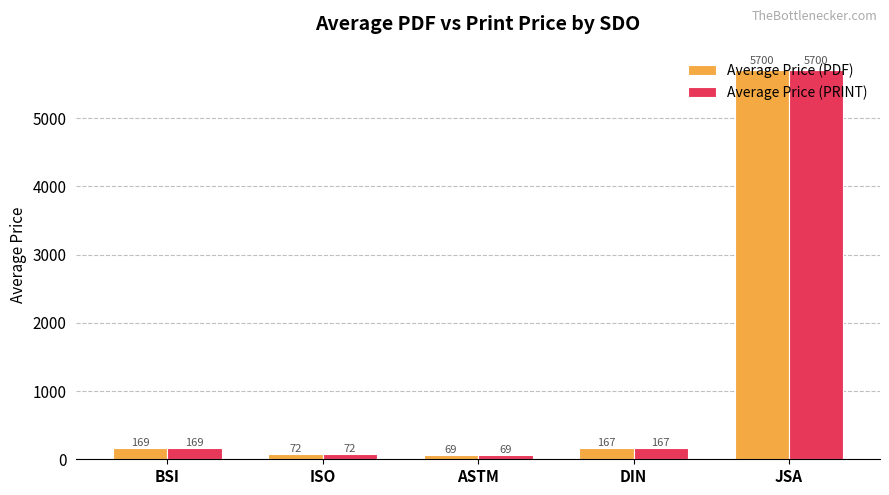

True or false: Average Price (PRINT) has a value of 166.6 at DIN.

True